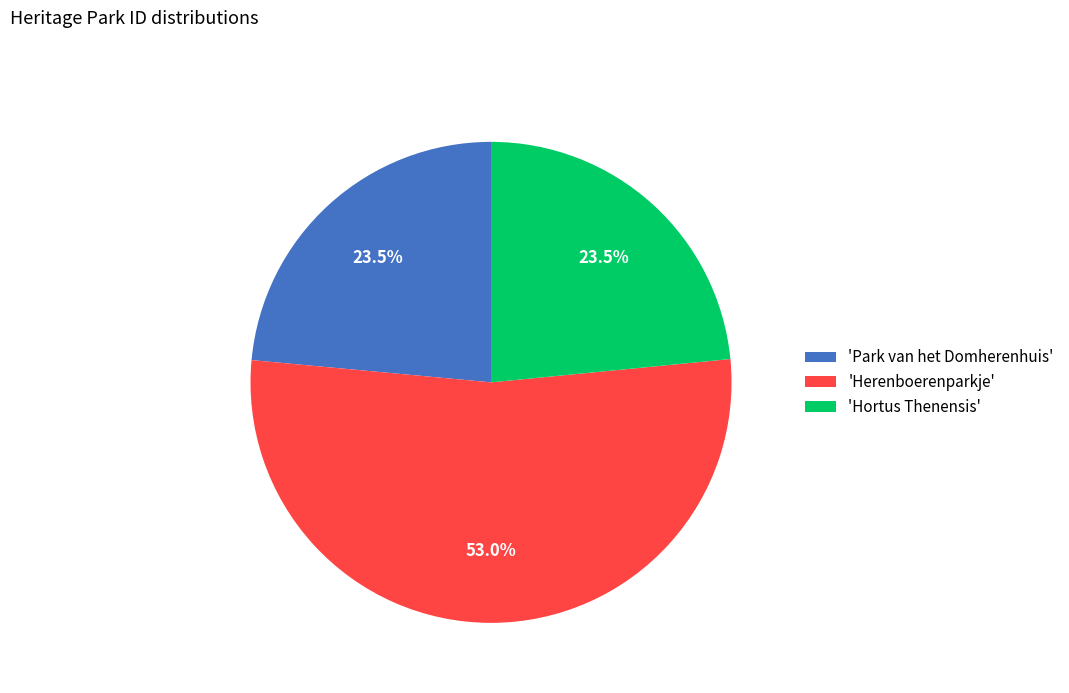

What is the largest slice in the pie chart?

'Herenboerenparkje'